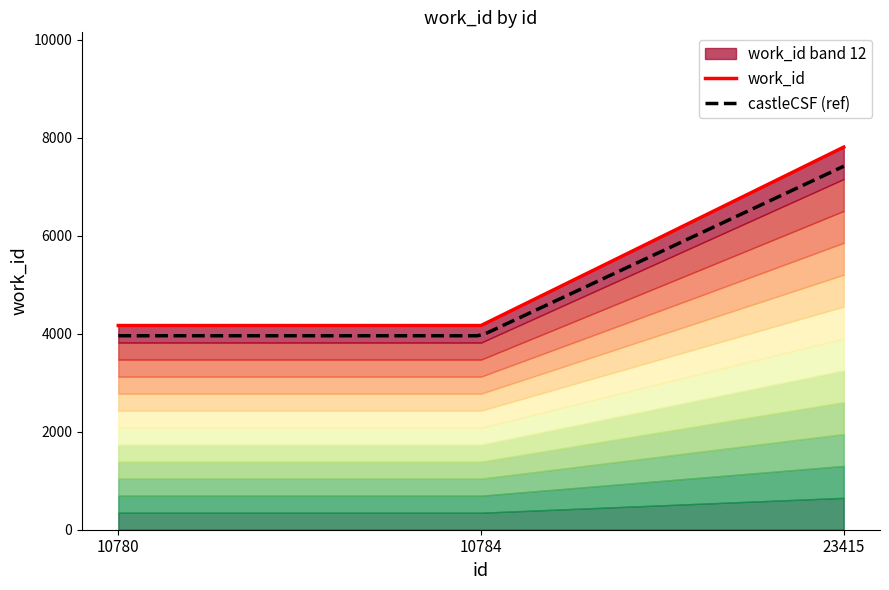

What is the sum of the values at 10780 and 10784?

8334